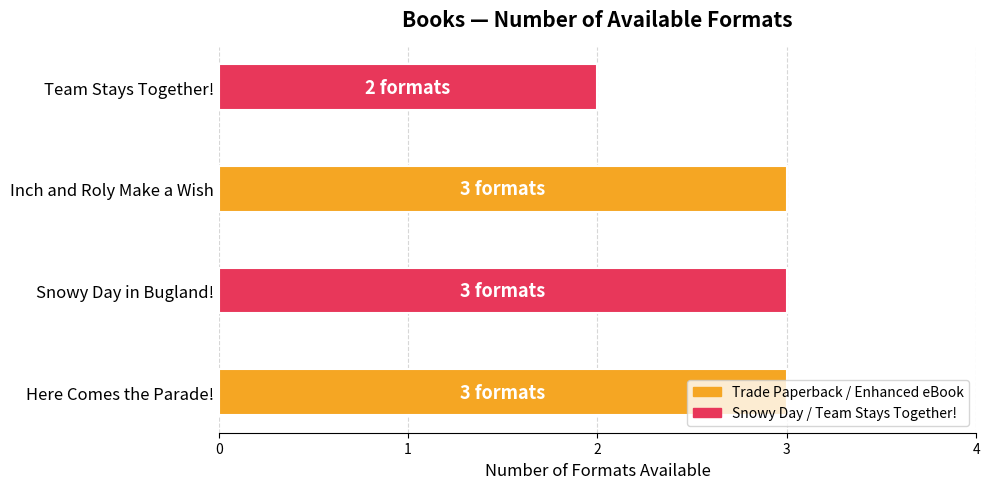

The value at Team Stays Together! is 2. True or false?

True